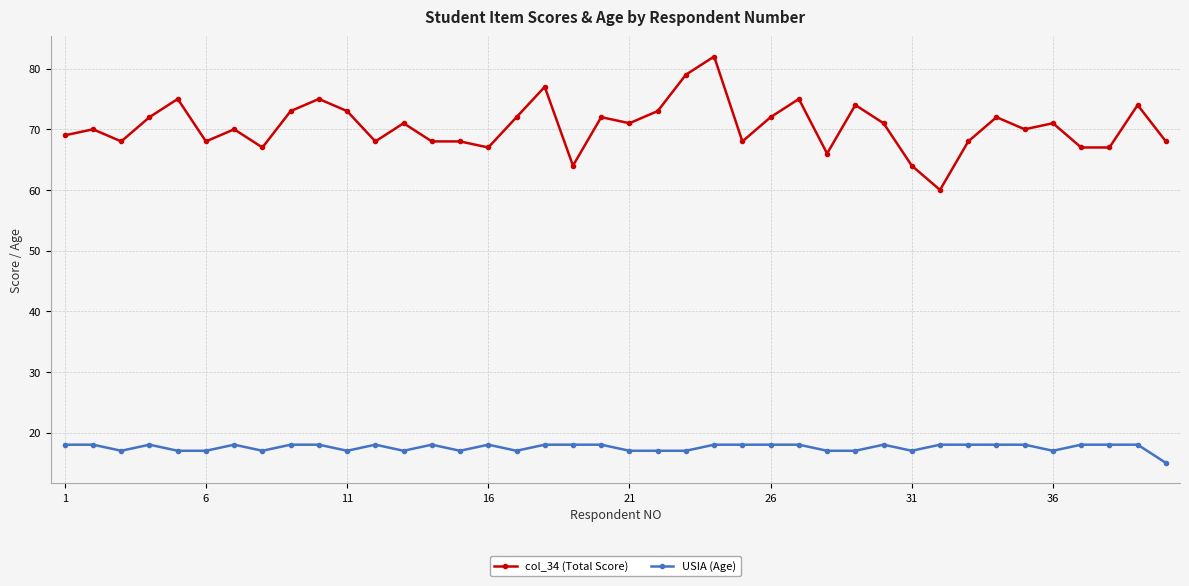

At how many categories does at least one series exceed 30?

40